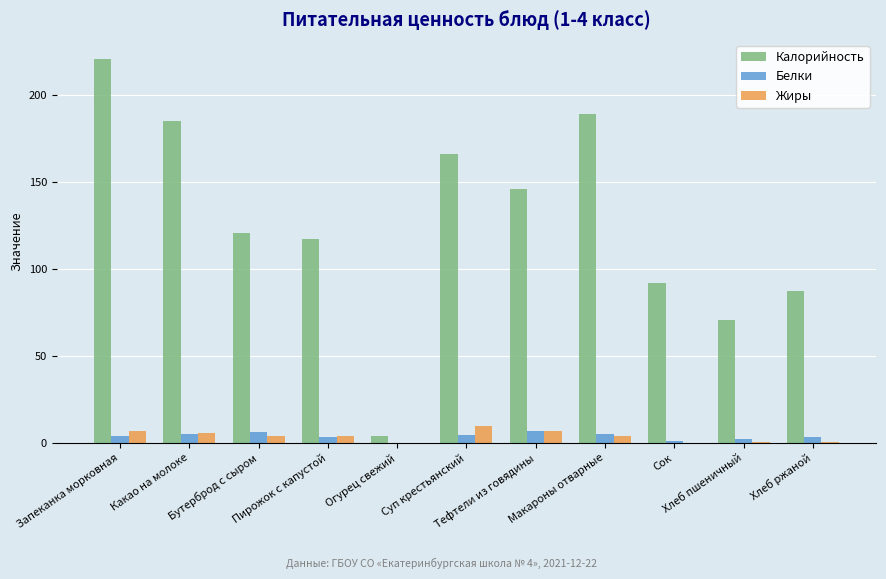

Which series has the largest total across all categories?

Калорийность